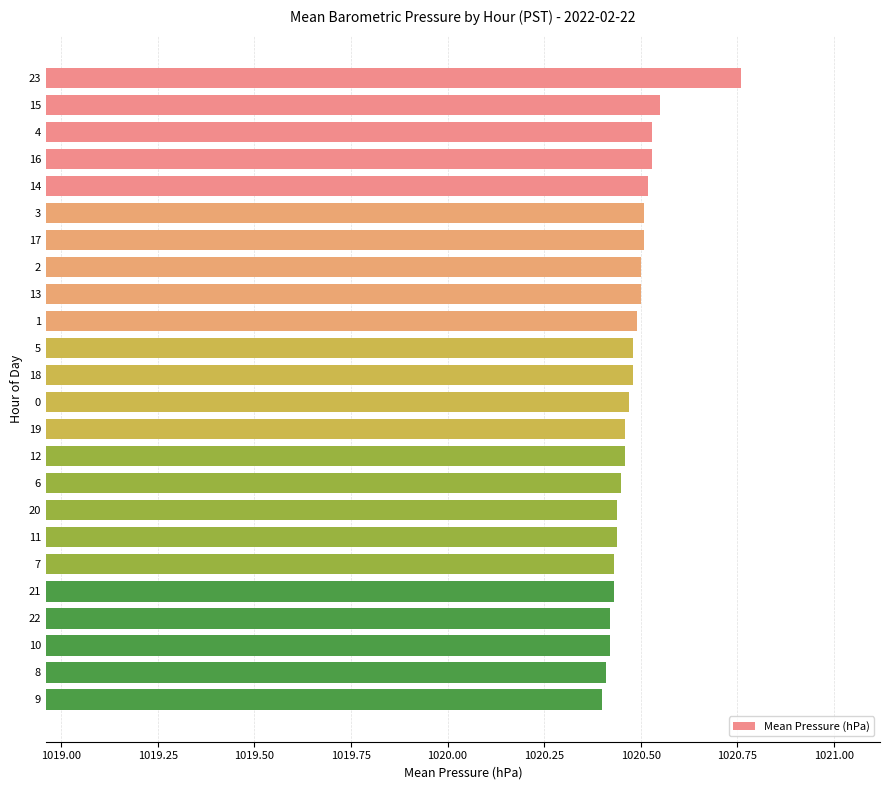

Which label corresponds to the largest value in the chart?

23